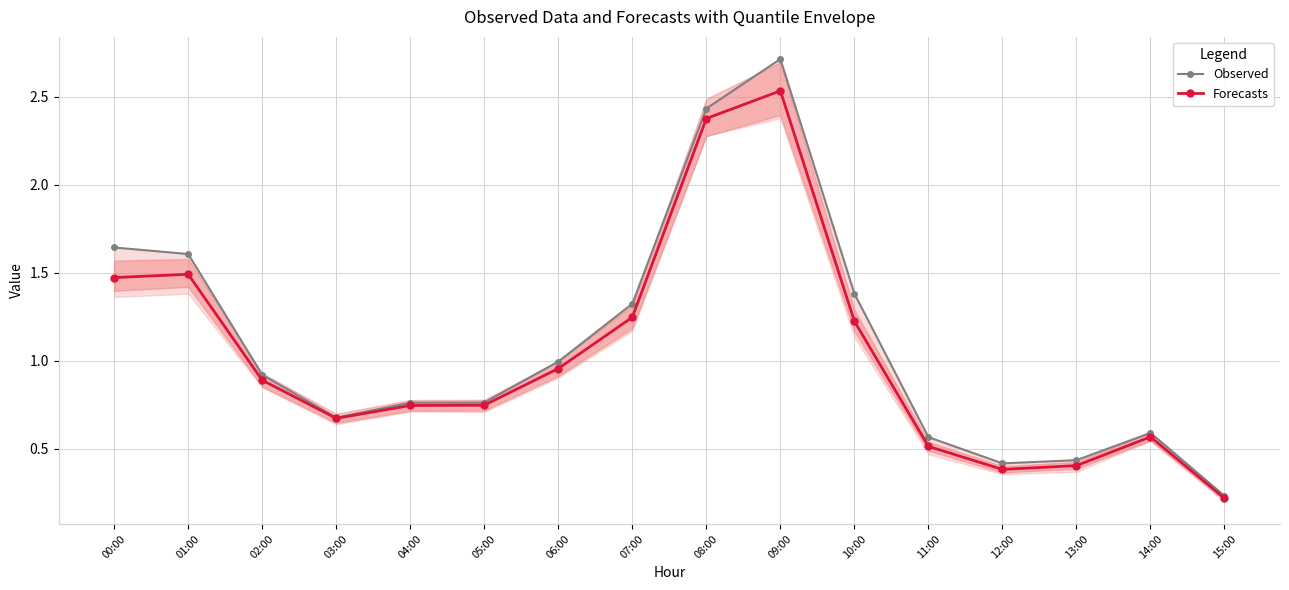

How many interior local peaks does the Forecasts series have?

3